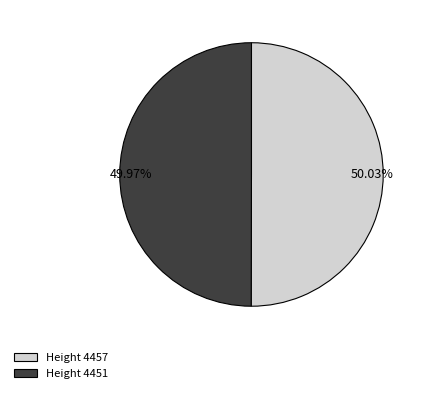

Is there a majority slice in this chart?

Yes